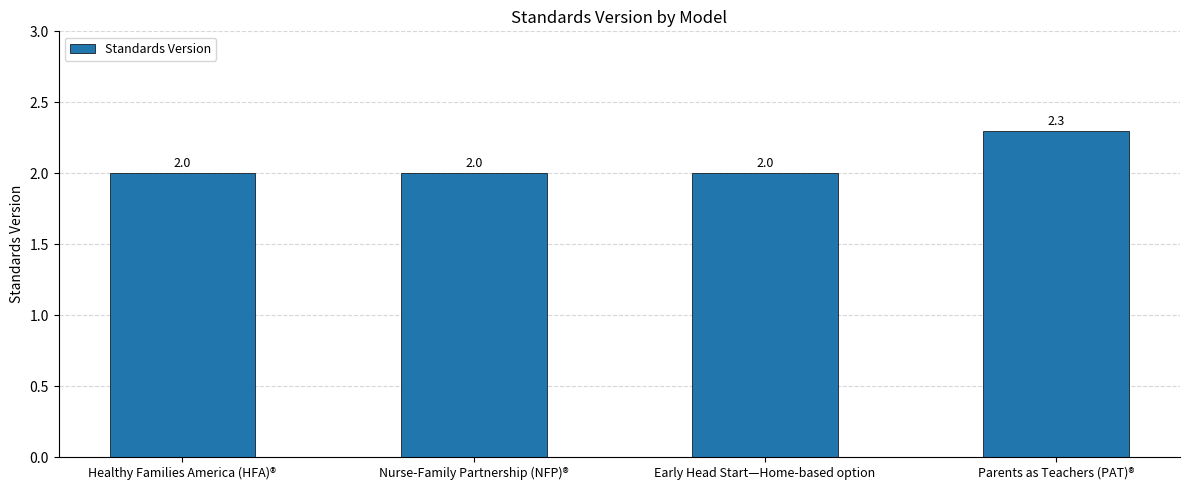

Reading left to right, transcribe all the data shown in this chart.

2.0	2.0	2.0	2.3